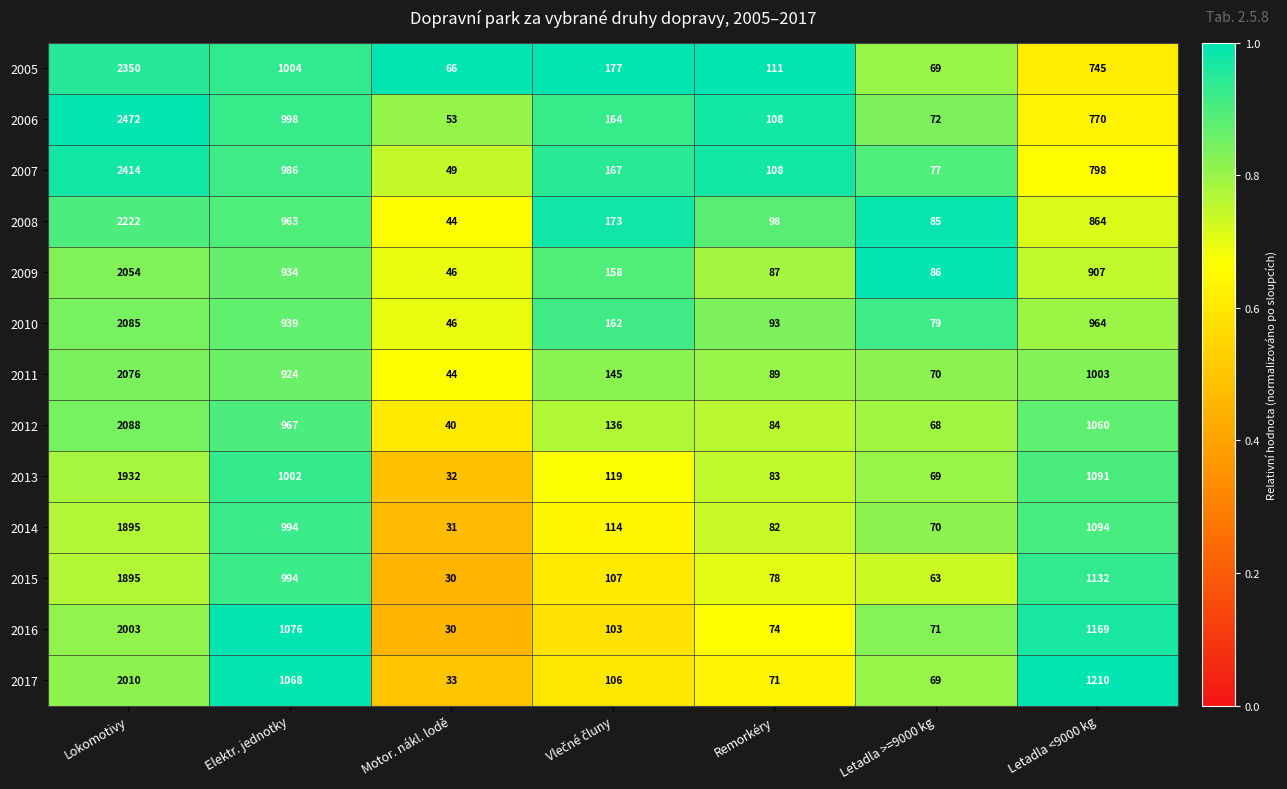

What is the difference between the maximum and minimum values in the 2012 series?

2048